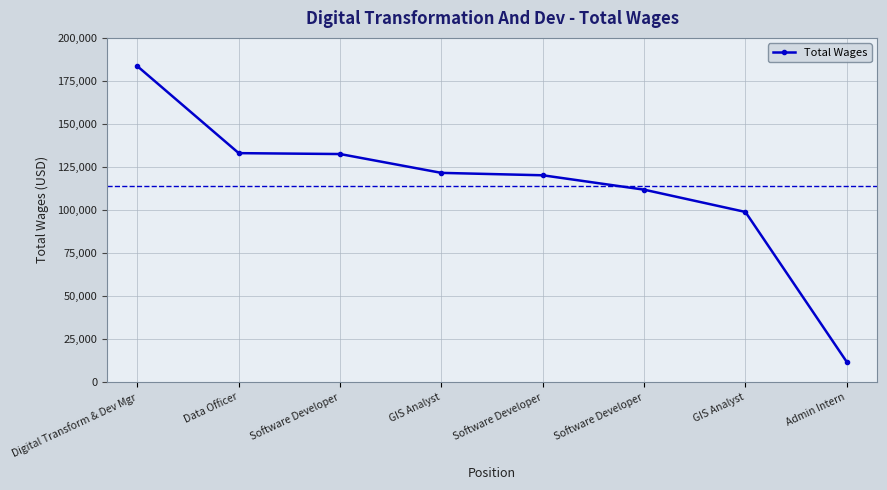

At which category does the chart reach its peak across all series?

Digital Transform & Dev Mgr